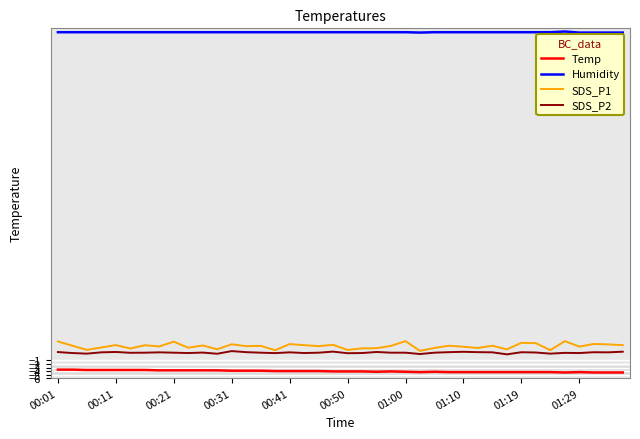

How many Temp values are between -4 and -3?

19